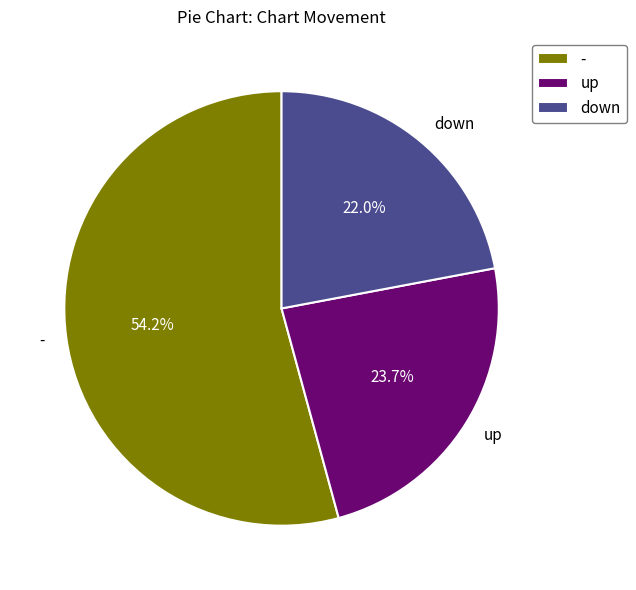

Count the number of slices in the pie.

3